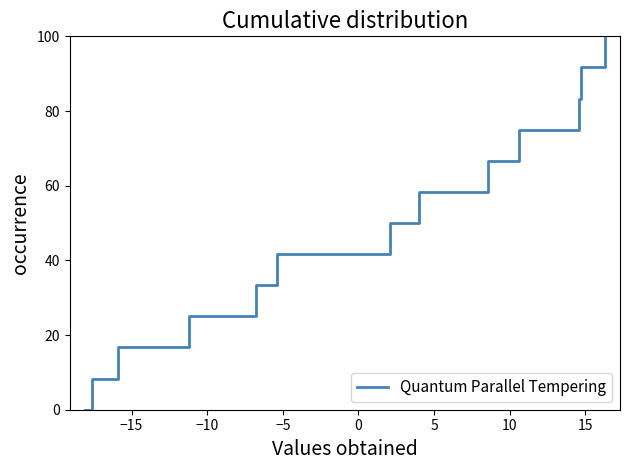

What is the difference between the maximum and minimum values?

100.0